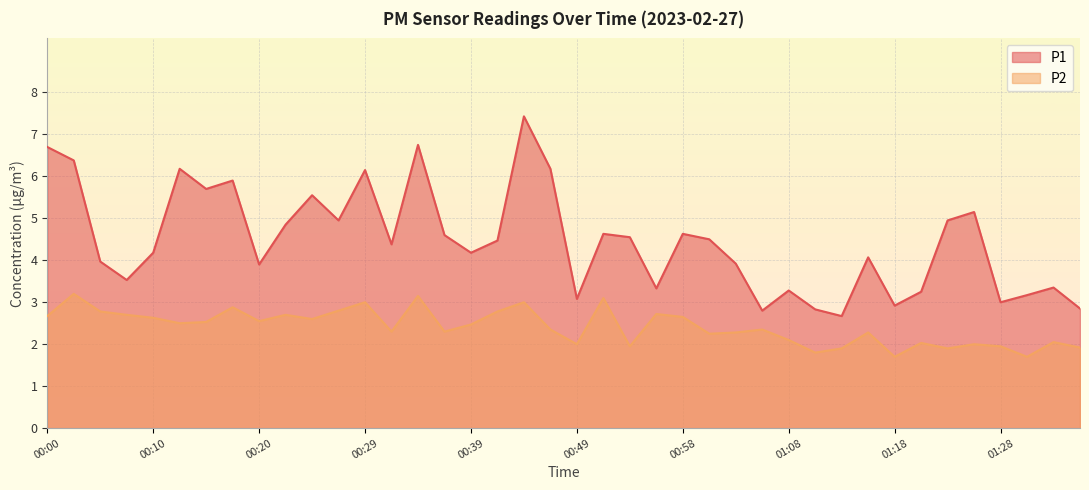

Between 00:07 and 01:30, which series saw the biggest shift?

P2